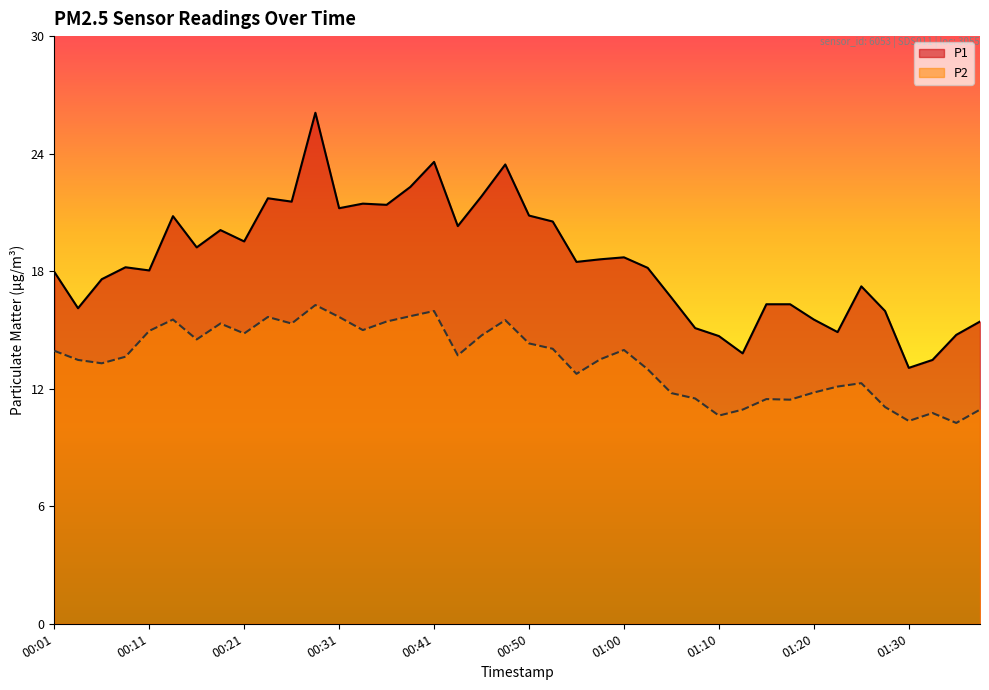

Which category has the lowest value across all series?

01:35